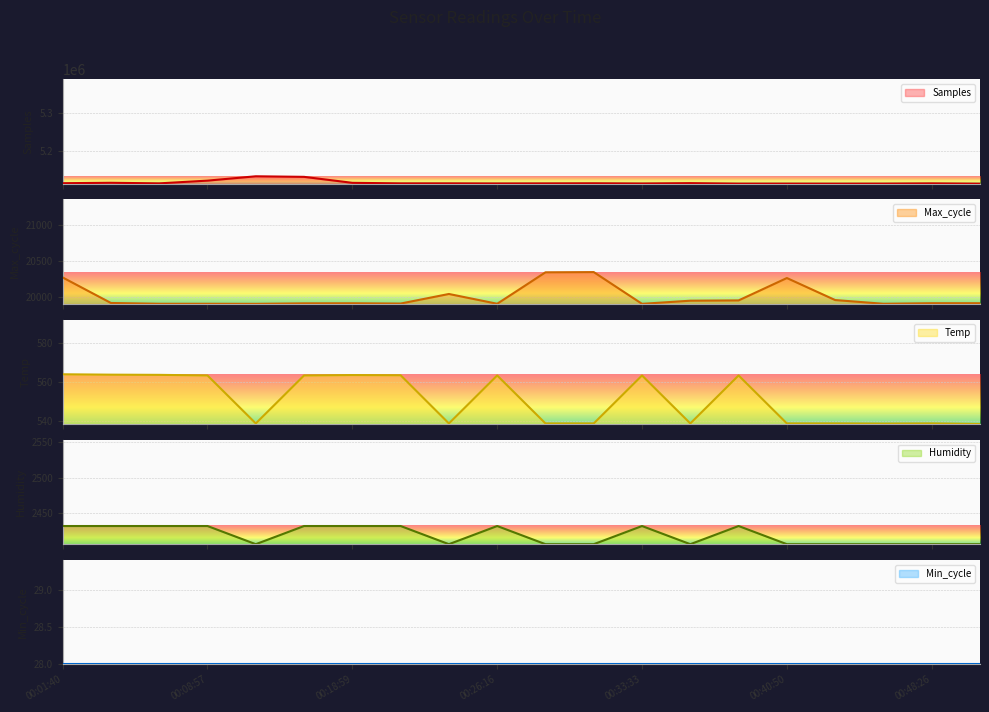

At how many categories does at least one series exceed 1393619?

20